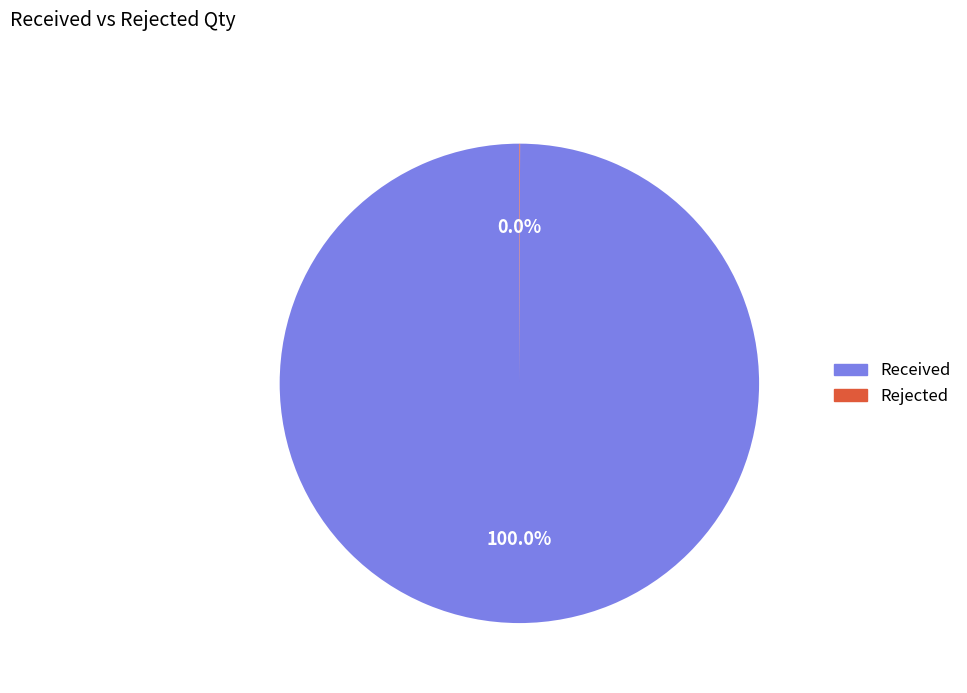

Is there a majority slice in this chart?

Yes